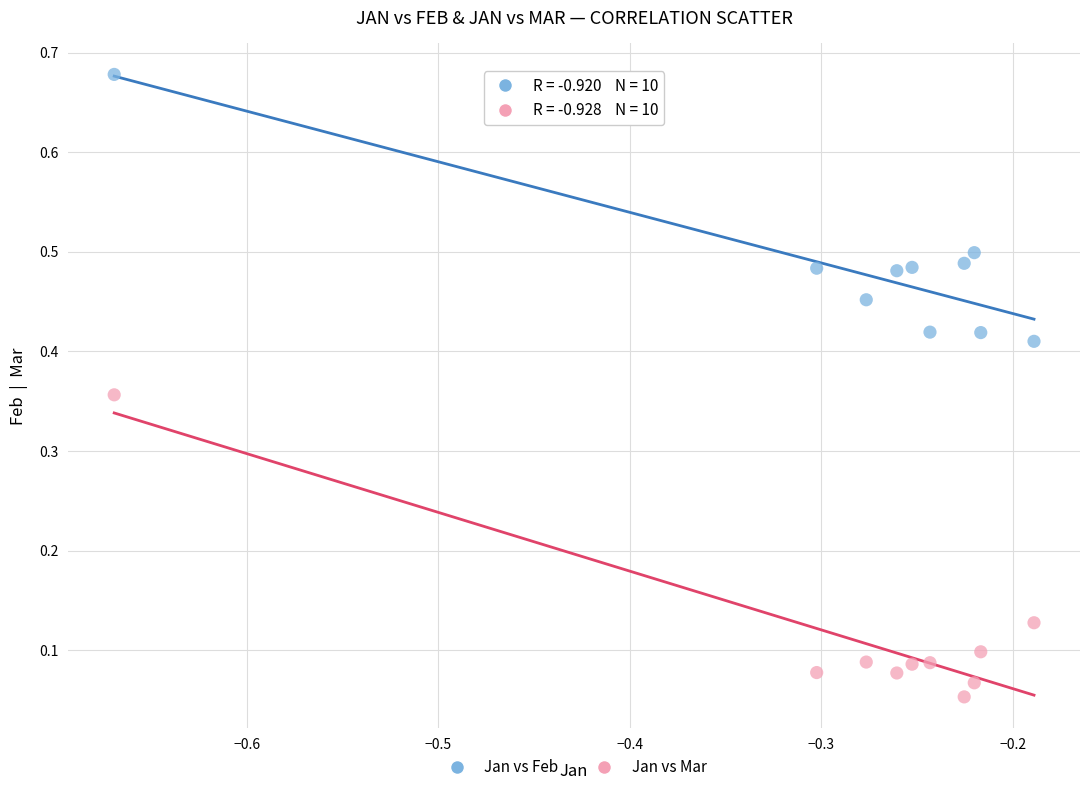

Across all data points, what is the range of Y values (max minus min)?

0.6